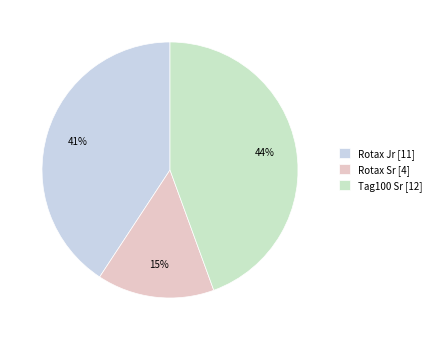

Count the number of slices in the pie.

3